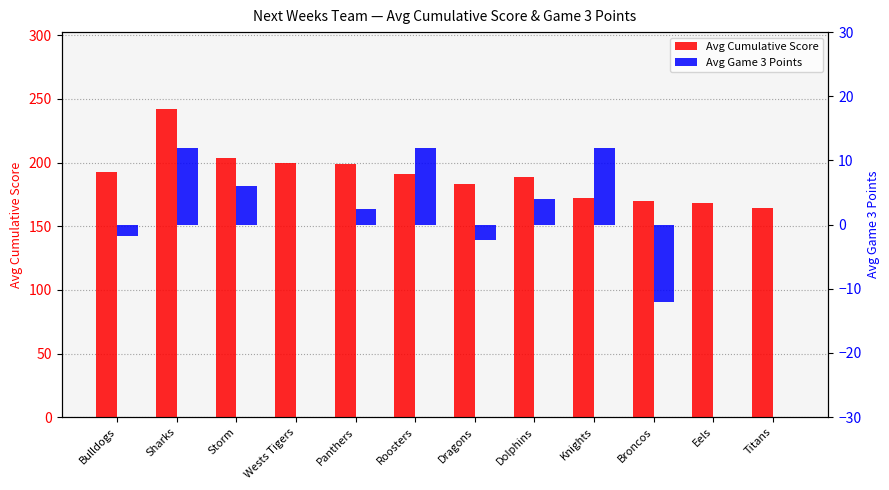

The Avg Cumulative Score series shows 41.9 at Eels. True or false?

False